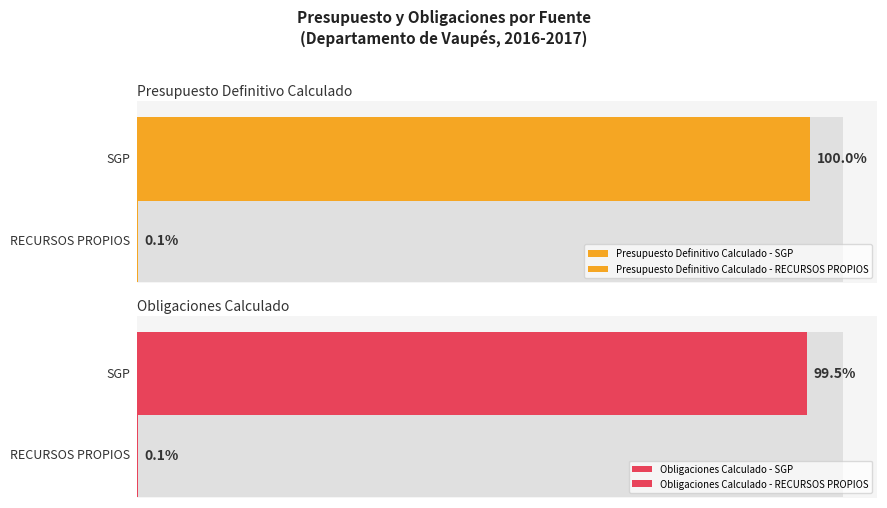

Which series changed the most between 4 and 14?

Presupuesto Definitivo Calculado